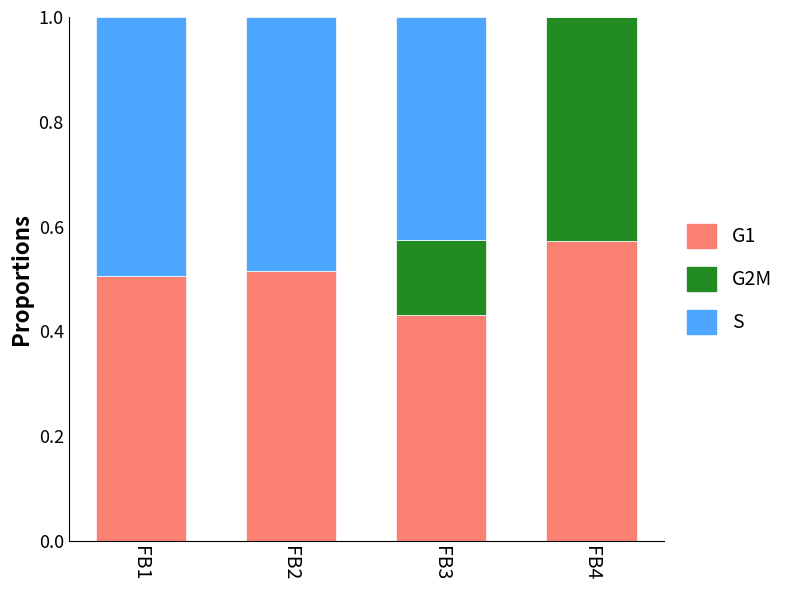

Does the chart contain stacked bars?

Yes